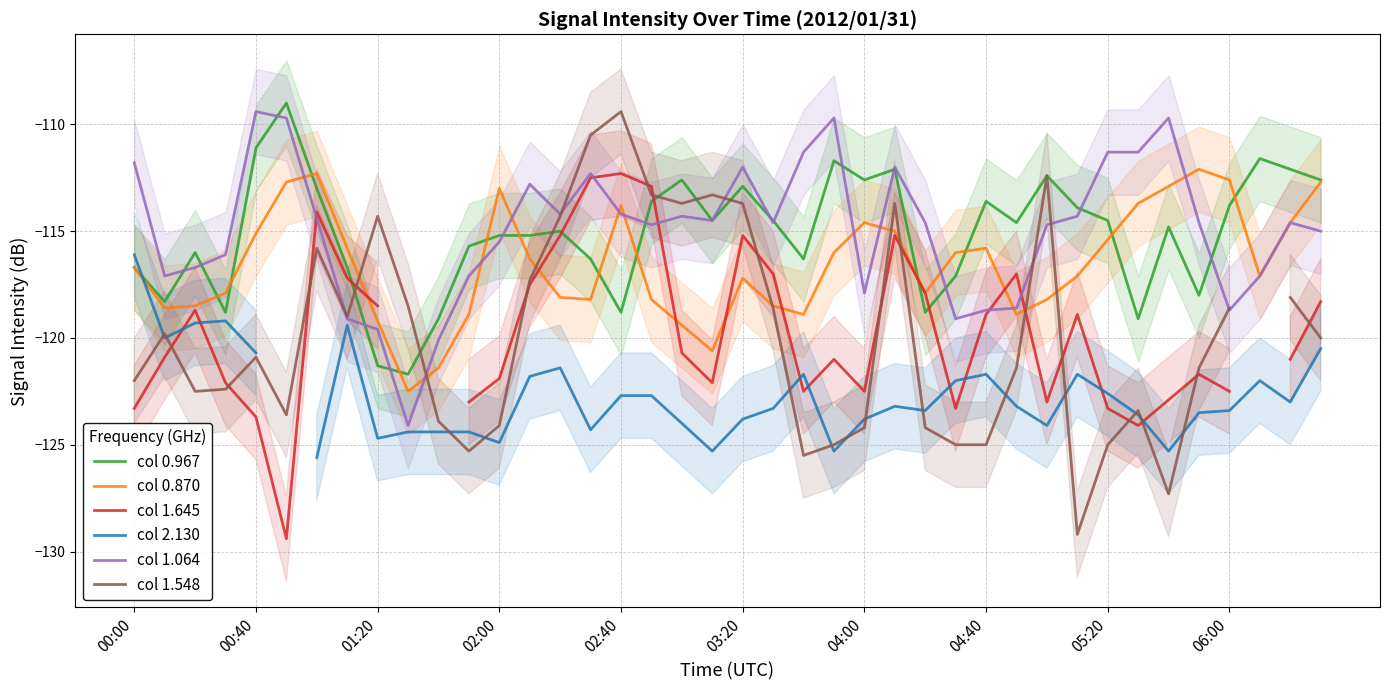

What position from the left is 26?

27